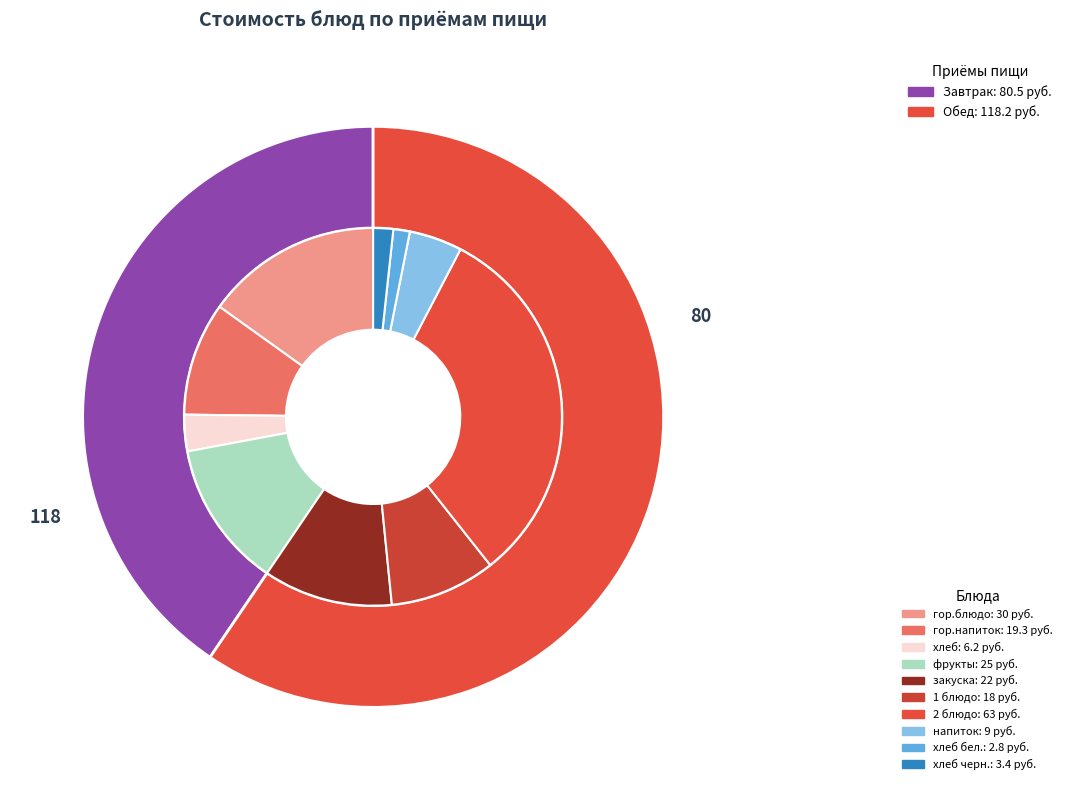

What percentage is the 1 блюдо slice, to the nearest percent?

9%